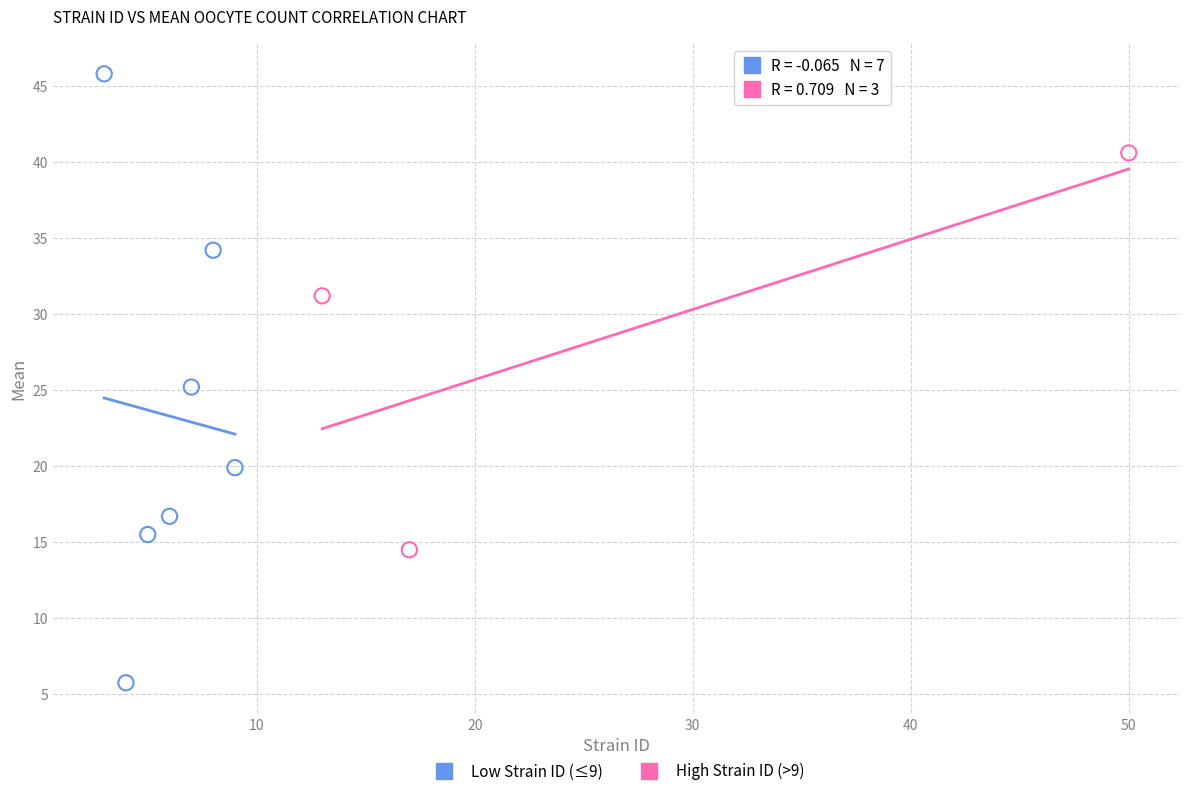

Which series has the widest spread of Y values?

Low Strain ID (≤9)